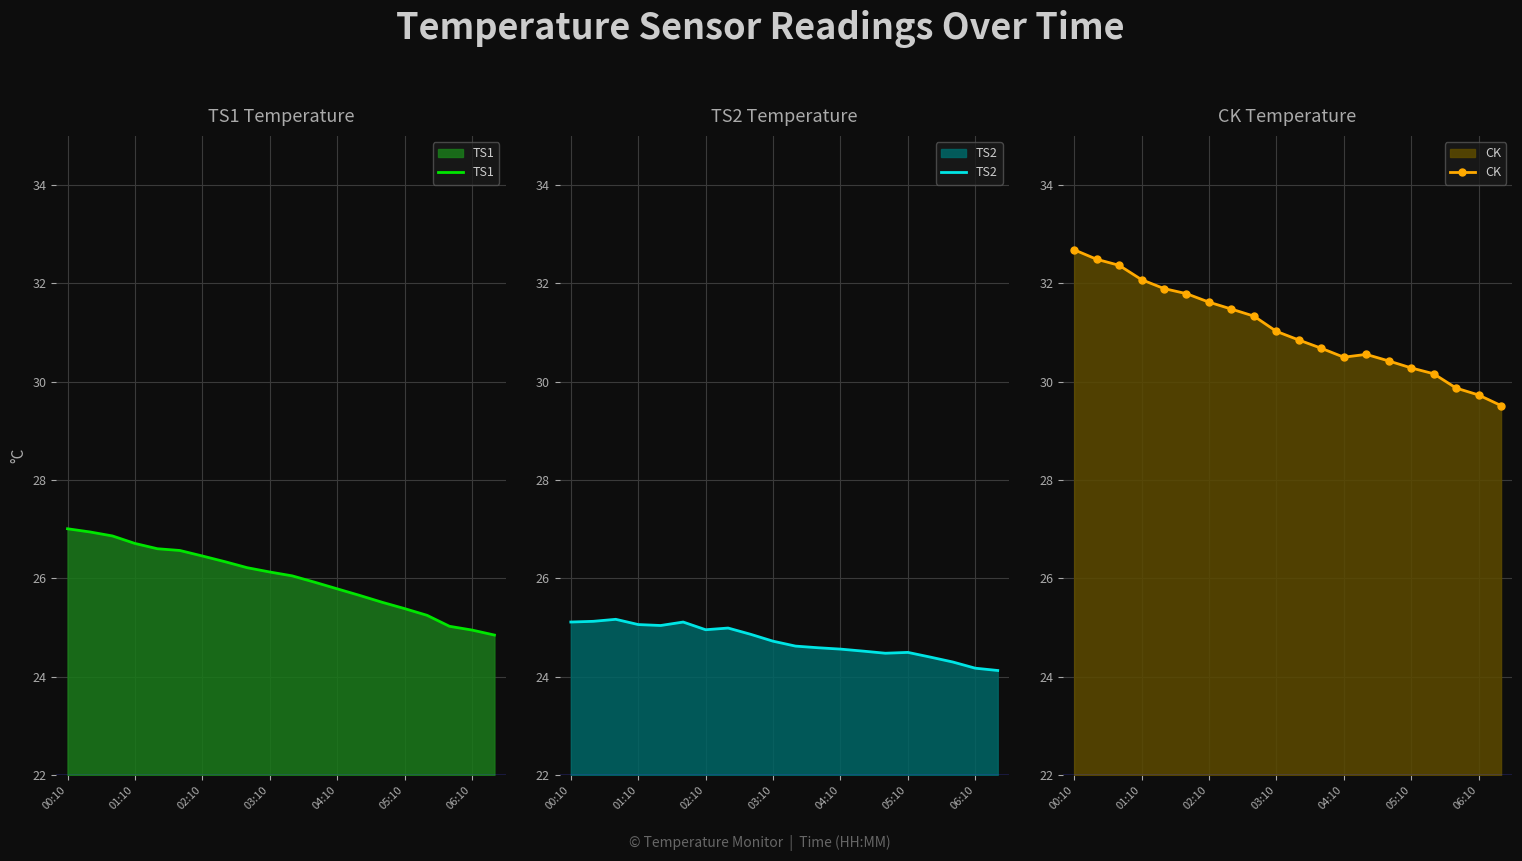

True or false: CK and TS1 cross at least once.

False